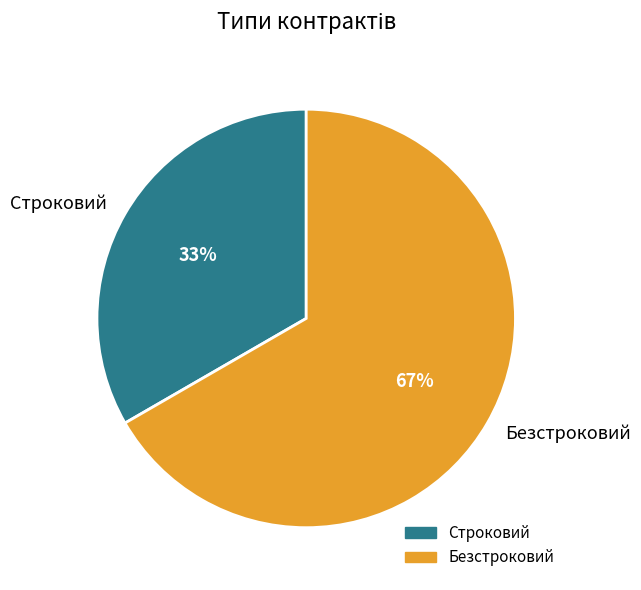

Which slice represents more than half of the pie?

Безстроковий